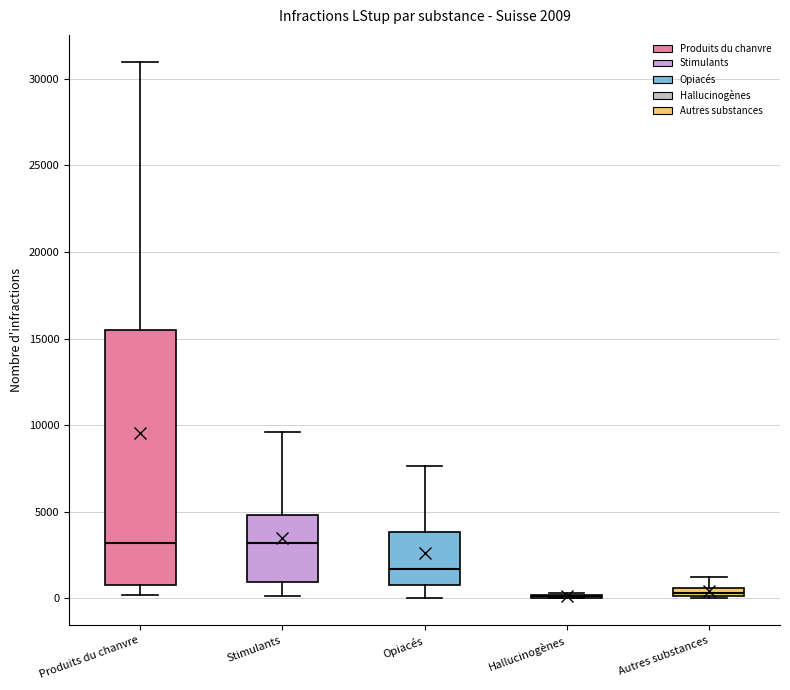

Comparing the boxes themselves (not the whiskers), which one is the tallest?

Produits du chanvre